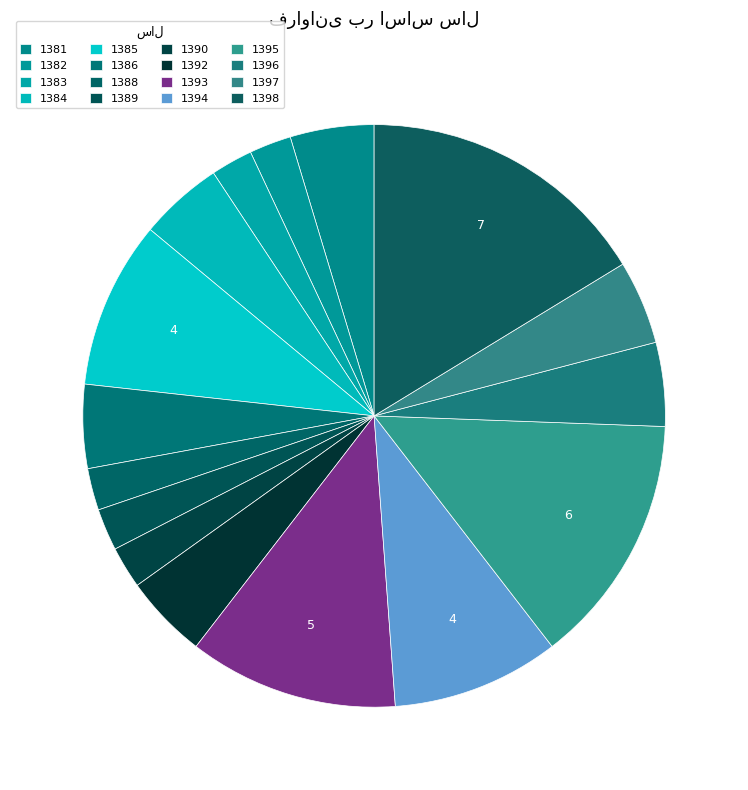

Combined, do 1381 and 1382 account for over 50%?

No